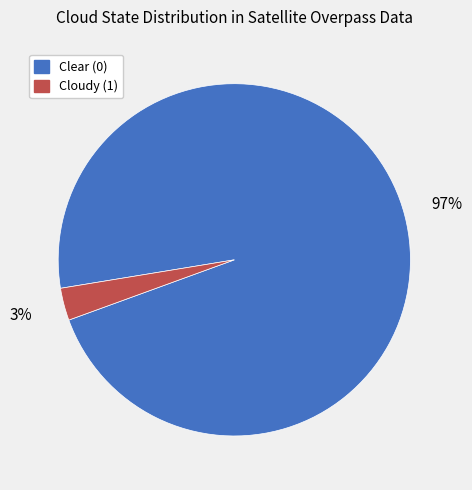

Rank the categories by value from highest to lowest.

Clear (0), Cloudy (1)